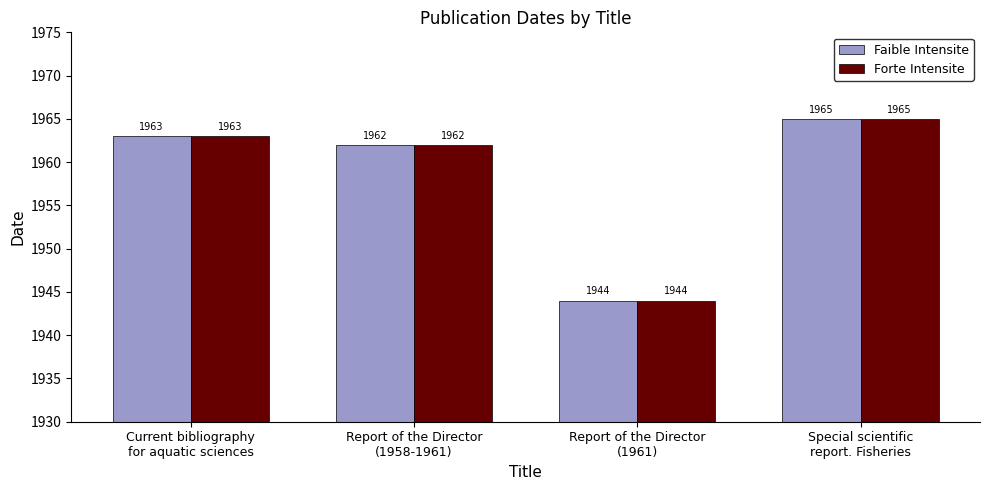

Is the value of Faible Intensite at Current bibliography
for aquatic sciences greater than the value of Forte Intensite at Report of the Director
(1961)?

Yes